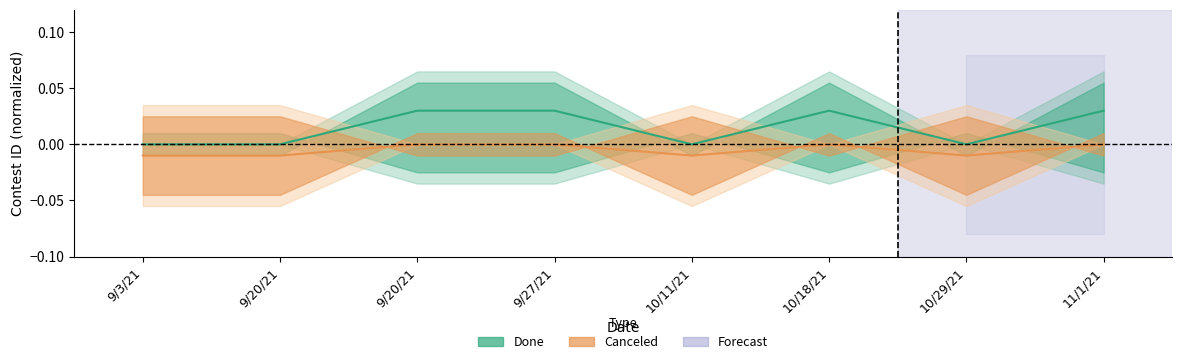

Is it true that Done equals 0.0 at 9/20/21?

False